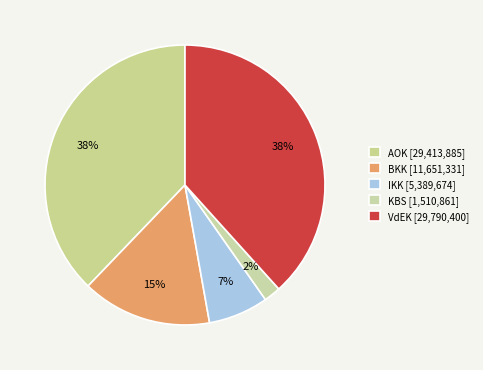

How many slices are in this pie chart?

5